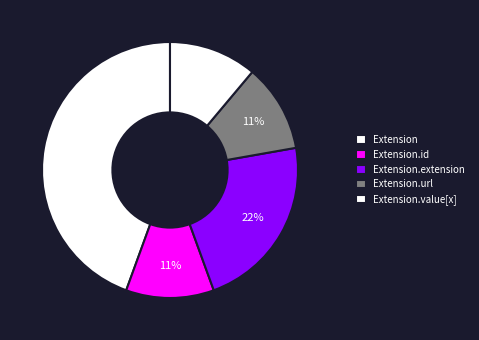

Is it true that Extension.value[x] is 26% of the pie?

False